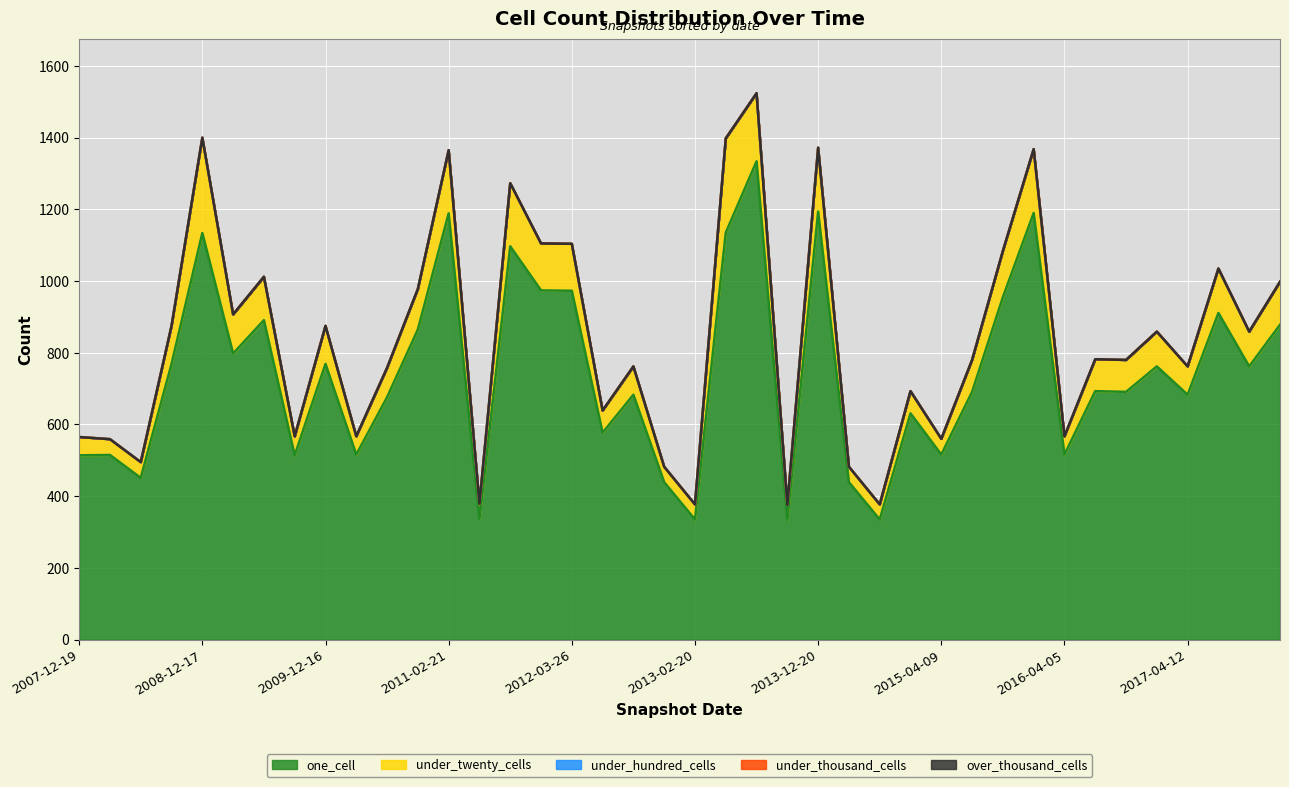

What value does the one_cell series have at 2010-11-17?

865